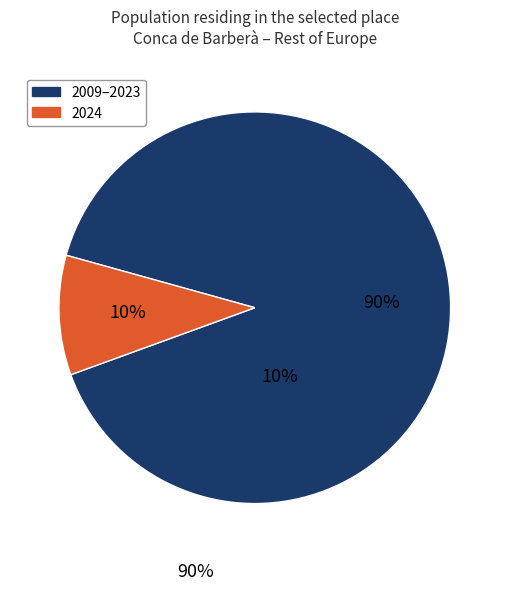

To the nearest percent, what is the average slice percentage?

50%